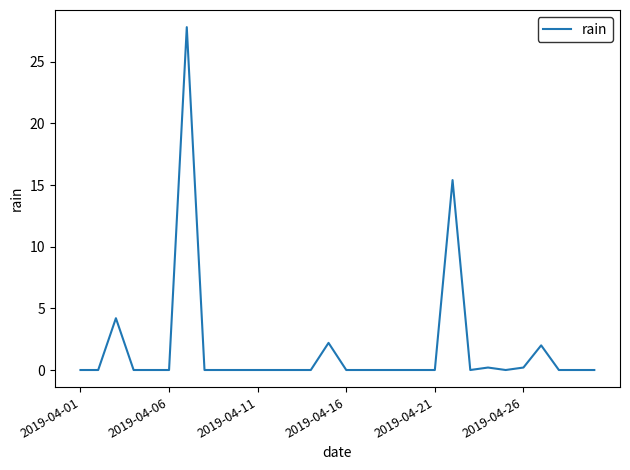

What is the greatest value displayed?

27.8